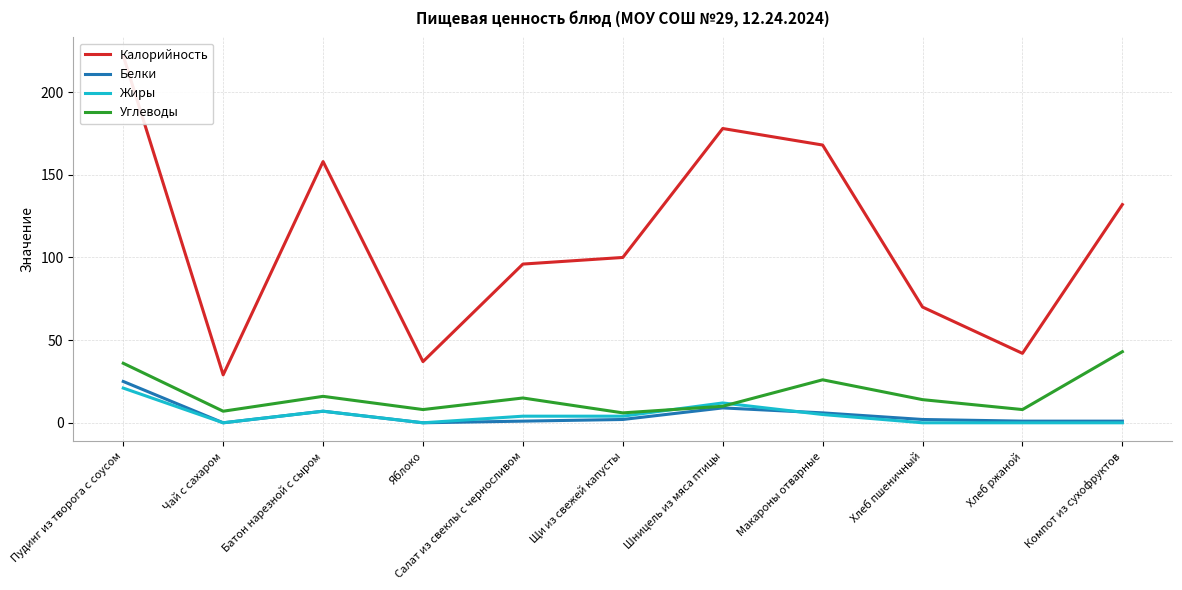

At which label does Жиры first exceed 4?

Пудинг из творога с соусом